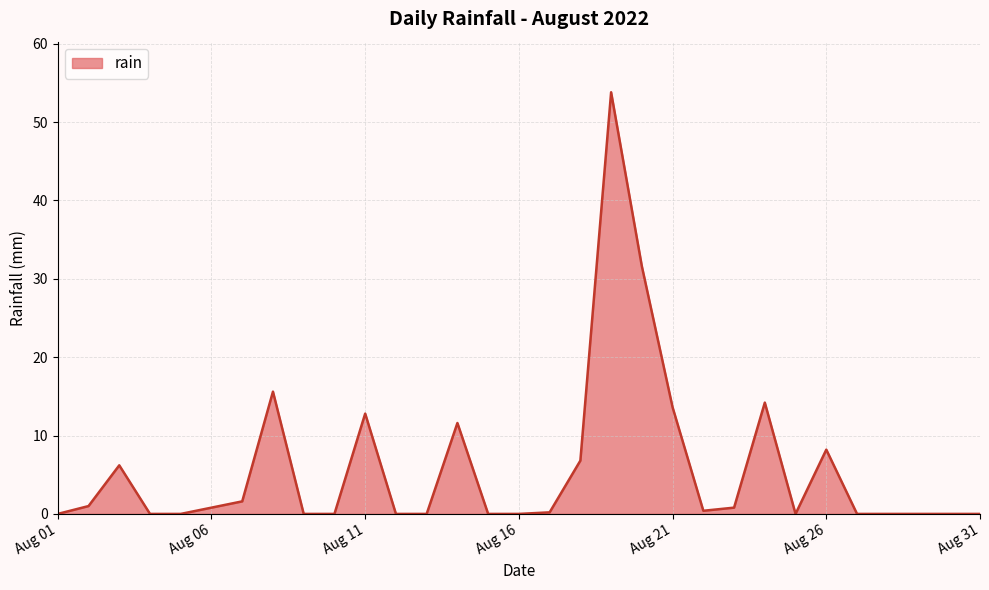

What is the greatest value displayed?

53.8